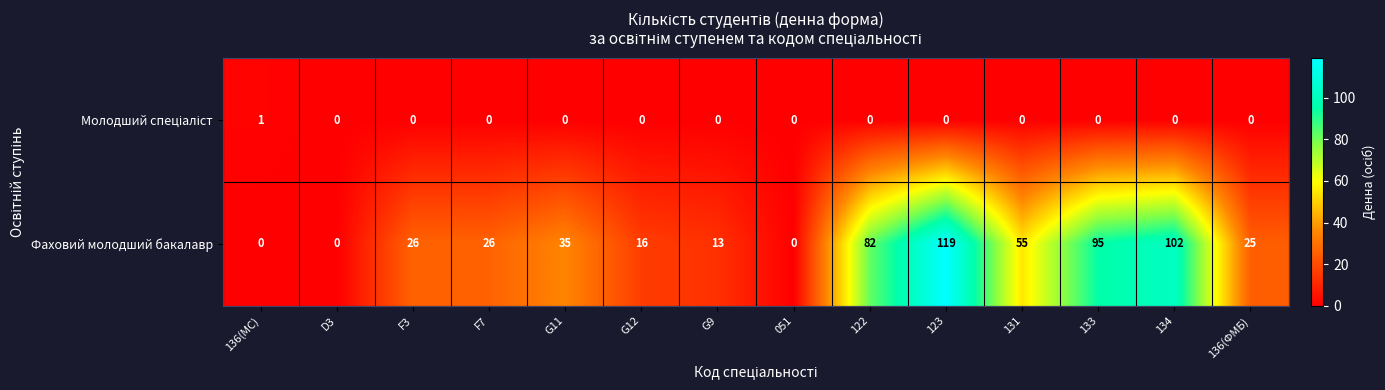

Which category has the highest value across all series?

123